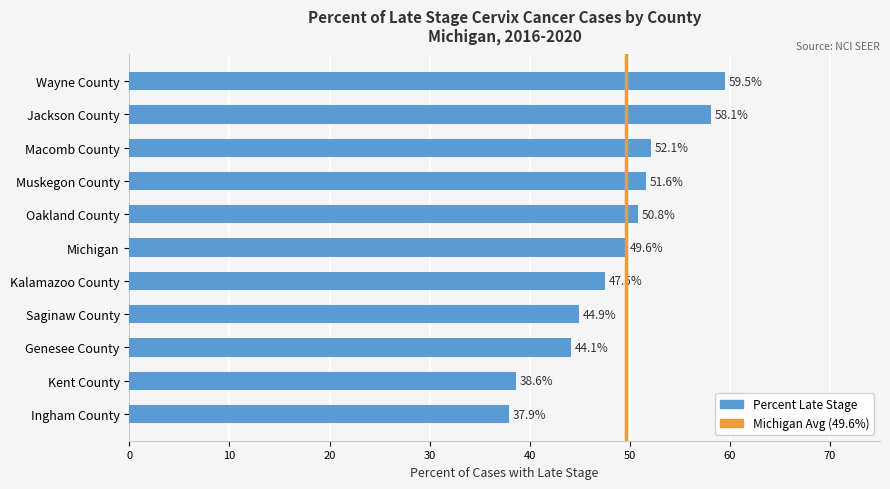

How many categories are shown in the chart?

11